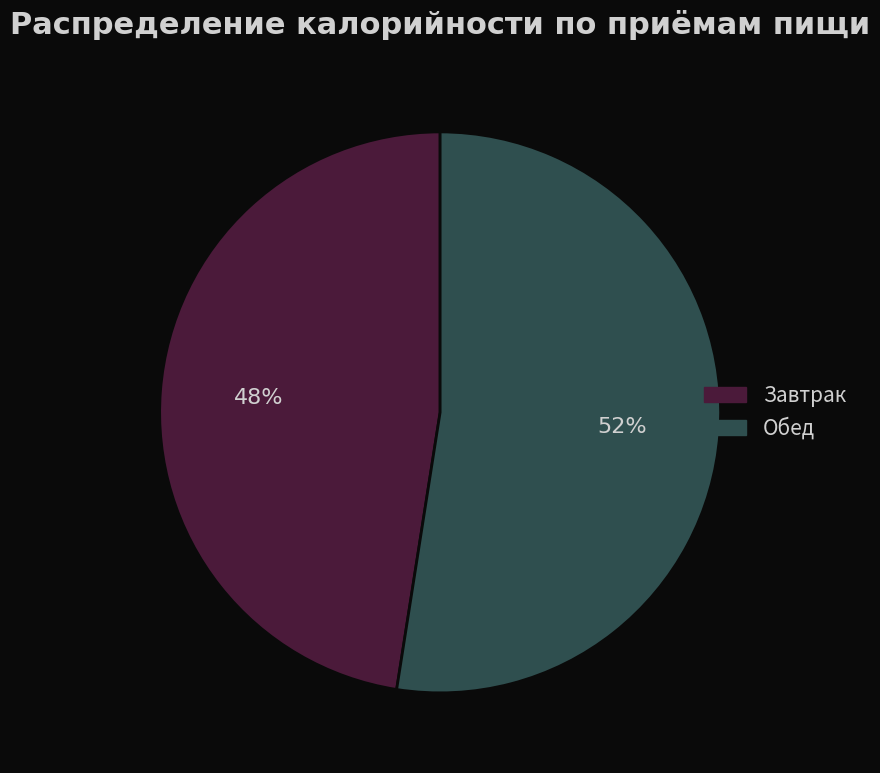

How many segments does this pie chart have?

2